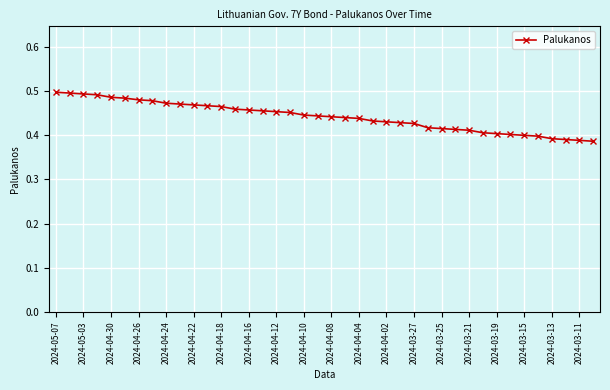

What is the sum of all values?

17.7